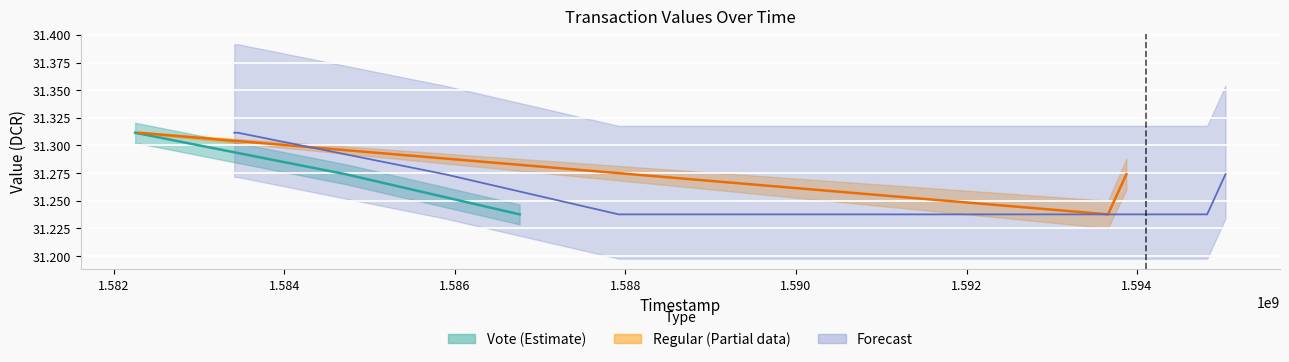

What is the label of the 3rd point from the left?

1584717833